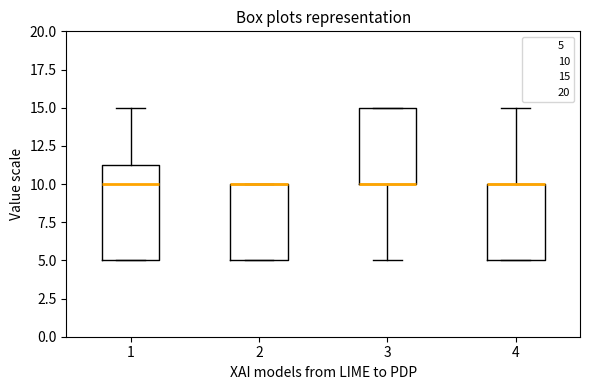

Reading left to right, read every box against the y-axis: the position of its median line, the range the box covers, and the ends of its whiskers. The values are not printed on the chart, so give them approximately, as read against the axis.

1: median 10.0, box 5.0 to 11.5, whiskers 5.0 to 15.0
2: median 10.0 (drawn on the box's upper edge), box 5.0 to 10.0, whiskers 5.0 to 10.0
3: median 10.0 (drawn on the box's lower edge), box 10.0 to 15.0, whiskers 5.0 to 15.0
4: median 10.0 (drawn on the box's upper edge), box 5.0 to 10.0, whiskers 5.0 to 15.0